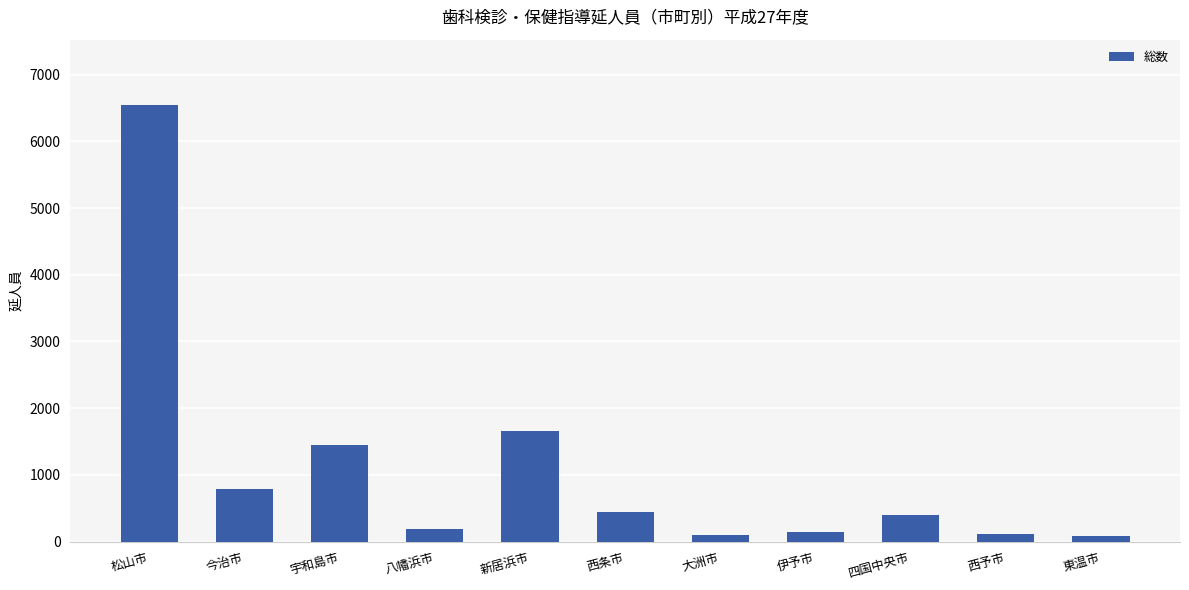

What is the value of the 2nd bar from the left?

787